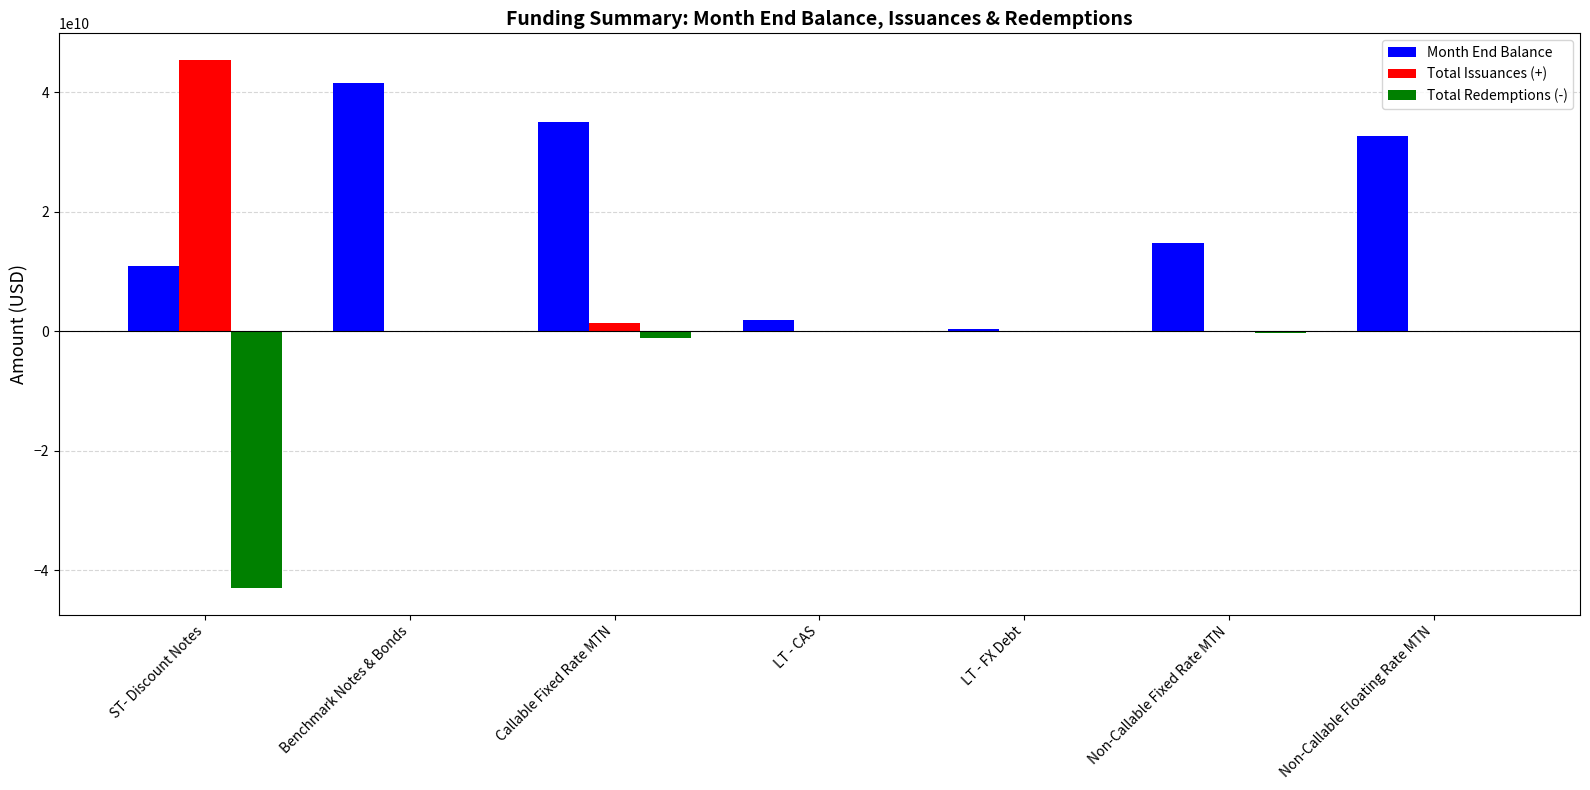

What is the total value across all series at ST- Discount Notes?

13367289000.0